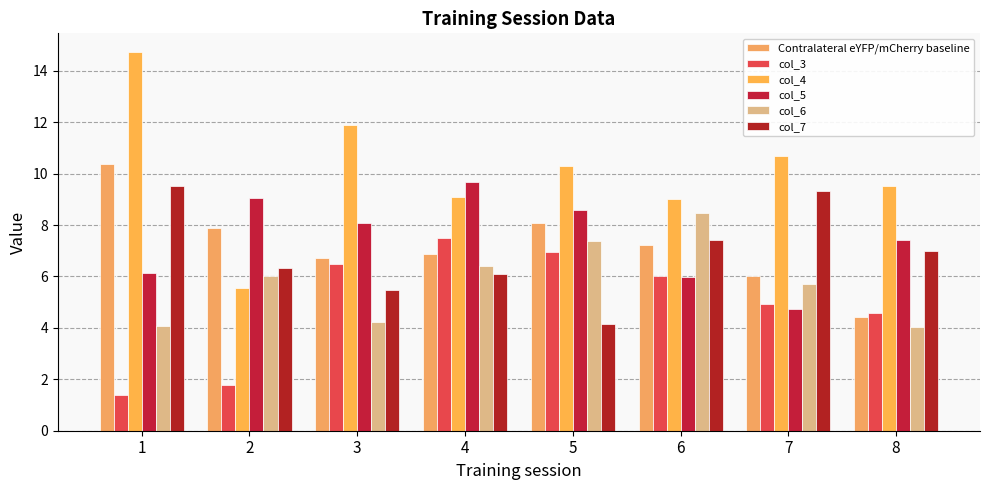

What is the maximum value shown in the chart?

14.7